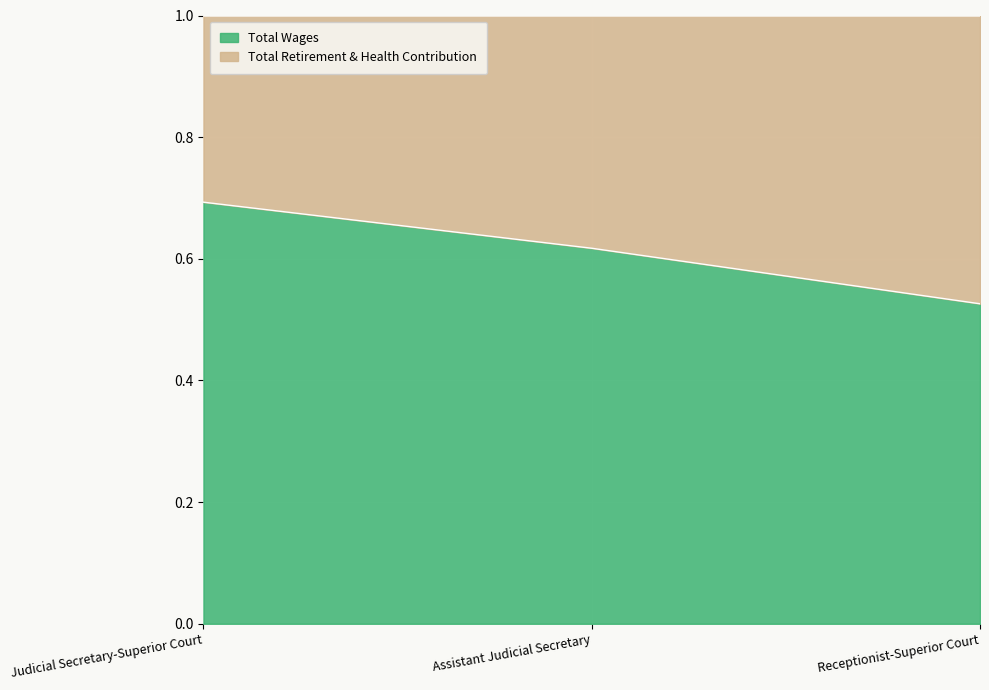

List the labels in order of value, largest first.

Judicial Secretary-Superior Court, Assistant Judicial Secretary, Receptionist-Superior Court